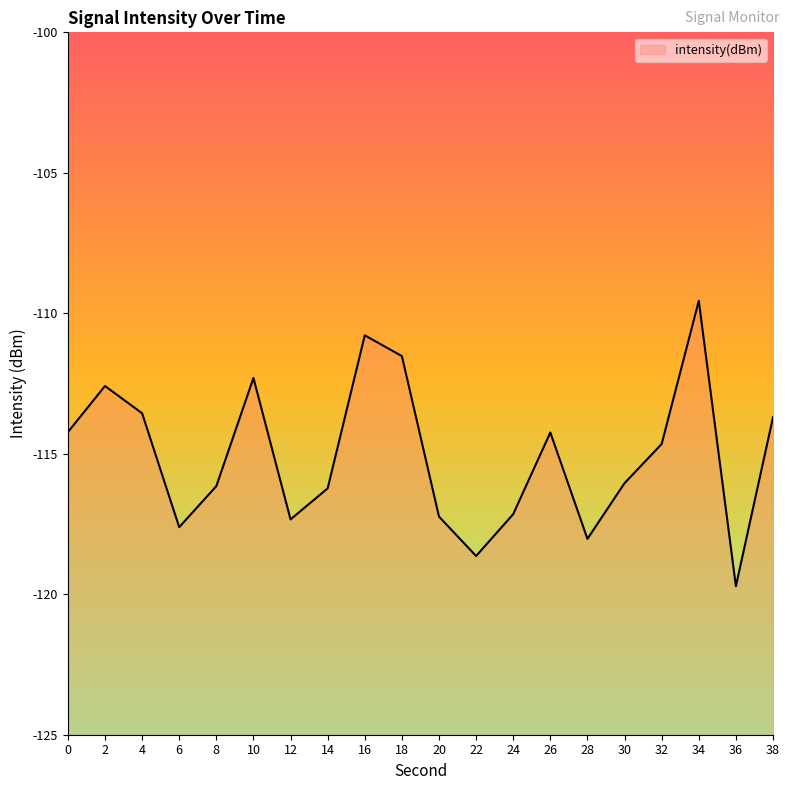

How many data points are less than -114?

13